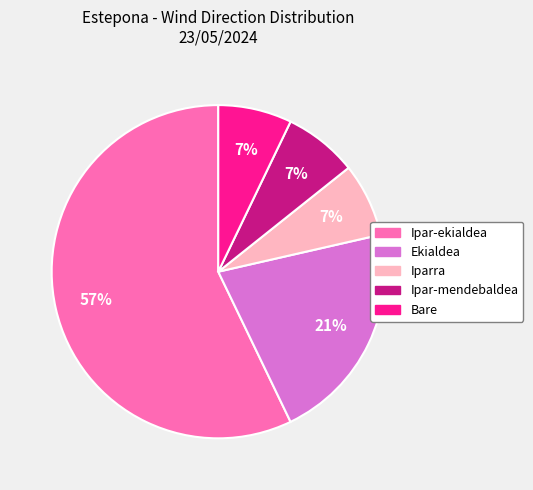

True or false: Ipar-mendebaldea accounts for 1% of the total.

False